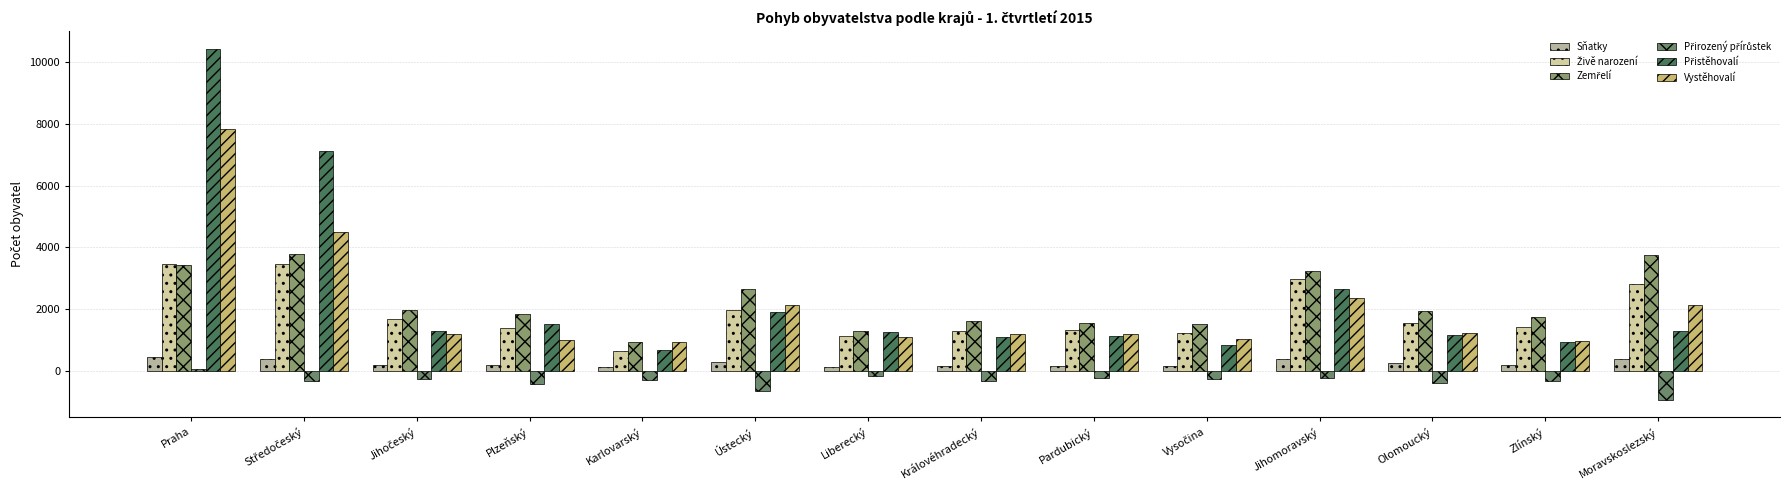

List the series in order of their peak value, highest first.

Přistěhovalí, Vystěhovalí, Zemřelí, Živě narození, Sňatky, Přirozený přírůstek